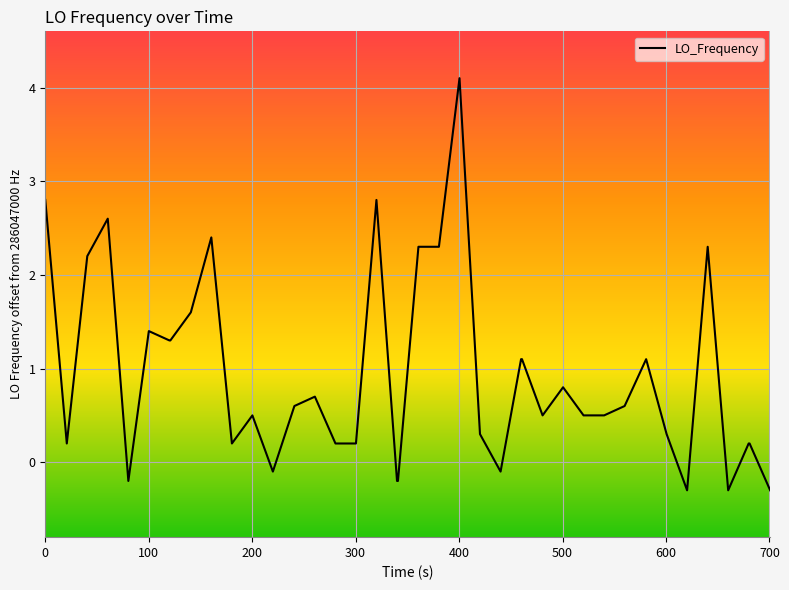

Count the number of values greater than 0.

32